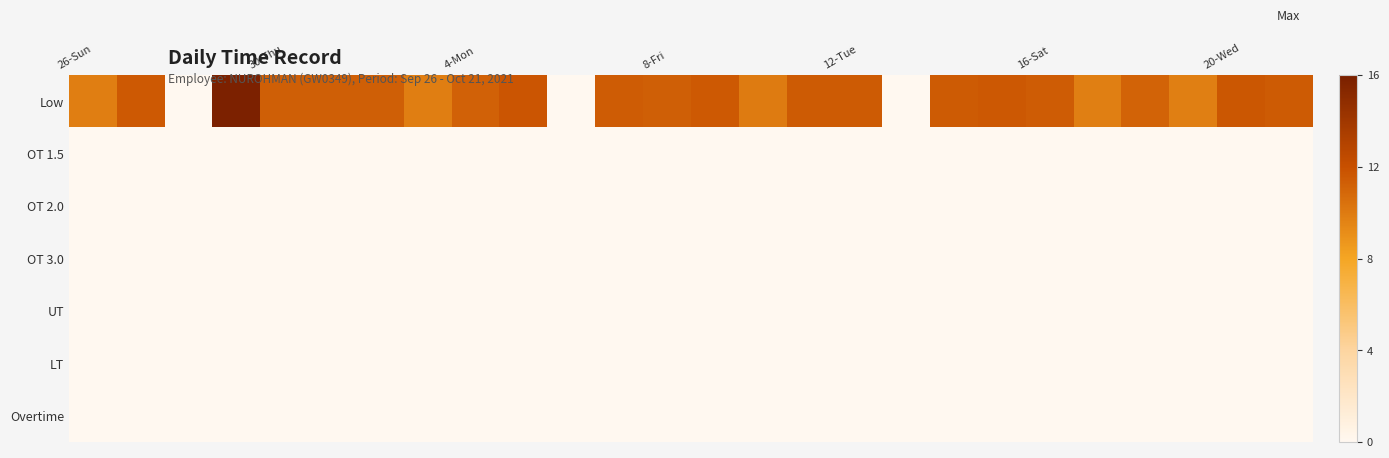

Which series has the largest total across all categories?

Low